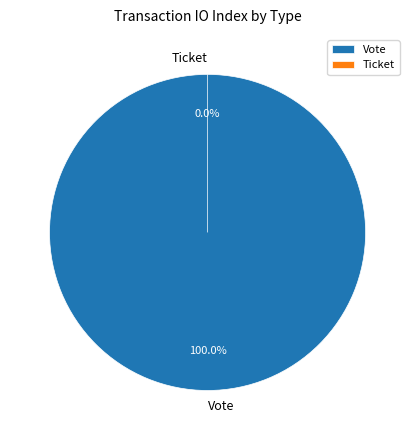

The Vote slice represents 94% of the pie. True or false?

False